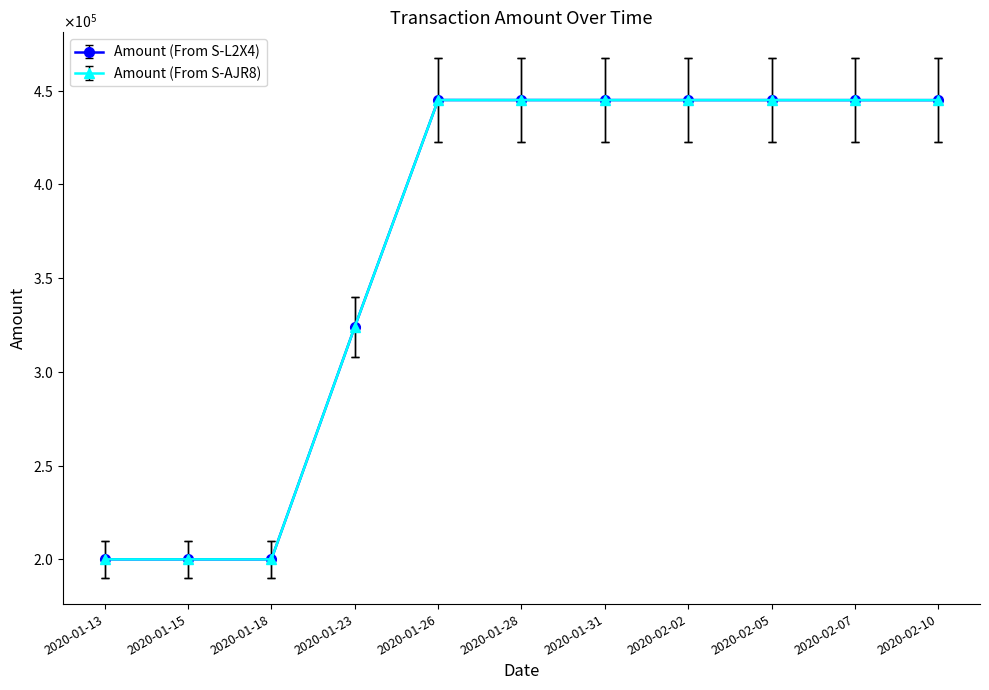

What are all the series names shown in the legend?

Amount (From S-L2X4), Amount (From S-AJR8)